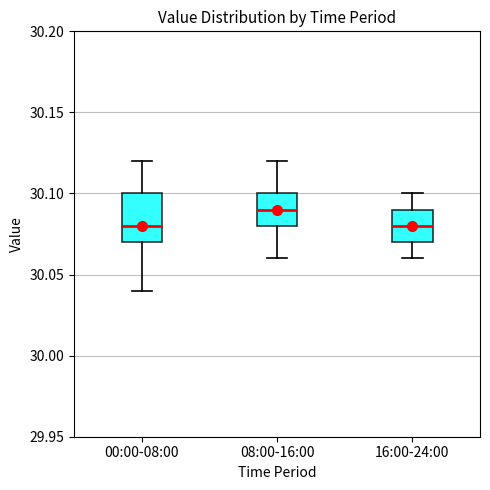

Reading left to right, read every box against the y-axis: the position of its median line, the range the box covers, and the ends of its whiskers. The values are not printed on the chart, so give them approximately, as read against the axis.

00:00-08:00: median 30.08, box 30.07 to 30.10, whiskers 30.04 to 30.12
08:00-16:00: median 30.09, box 30.08 to 30.10, whiskers 30.06 to 30.12
16:00-24:00: median 30.08, box 30.07 to 30.09, whiskers 30.06 to 30.10